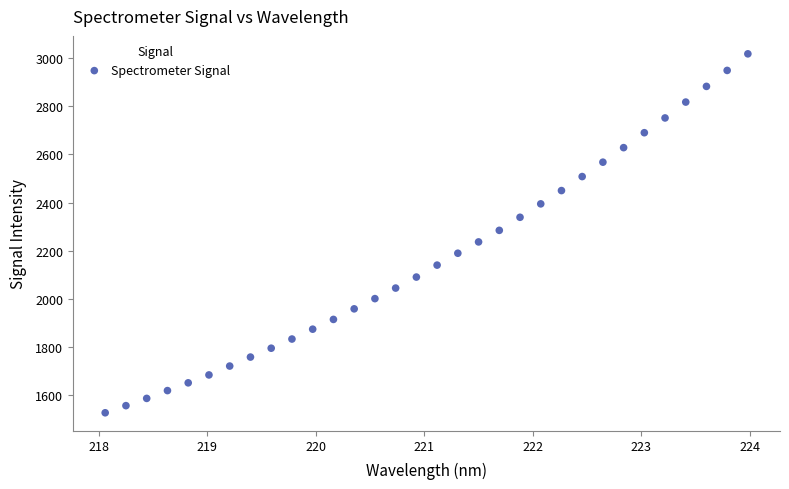

What is the range of X values (max minus min)?

5.9